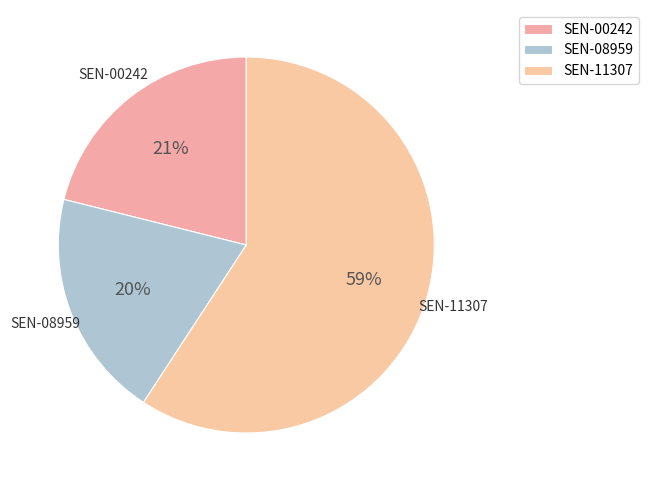

To the nearest percent, what percentage of the pie is SEN-11307?

59%